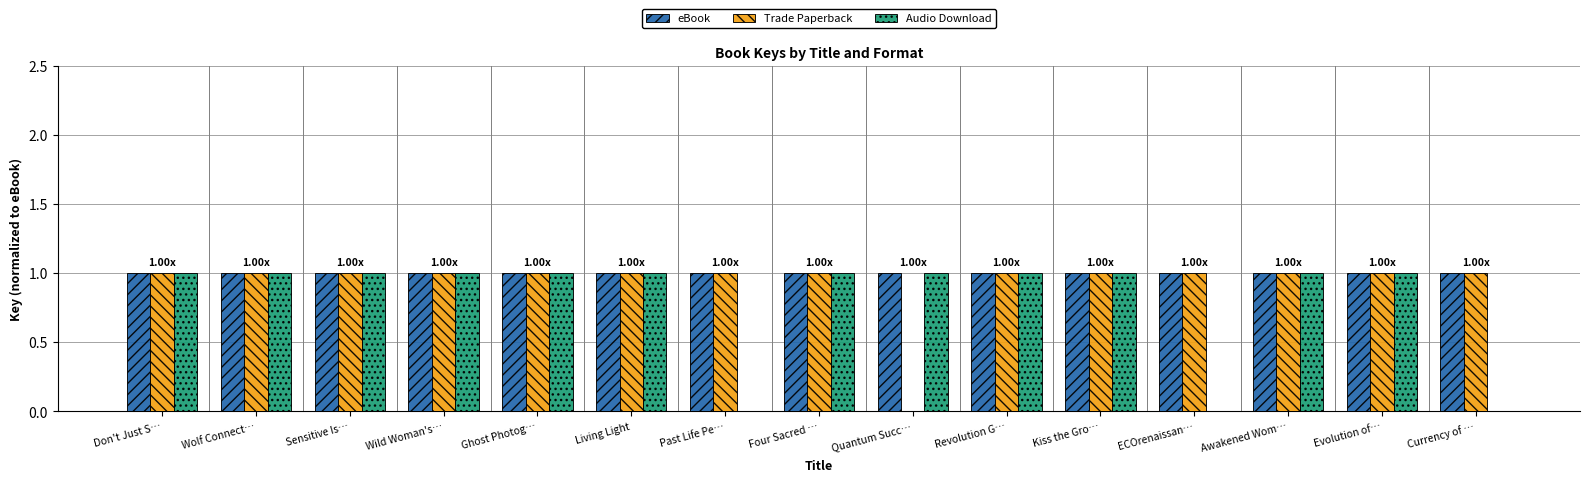

What is the sum of all eBook values?

15